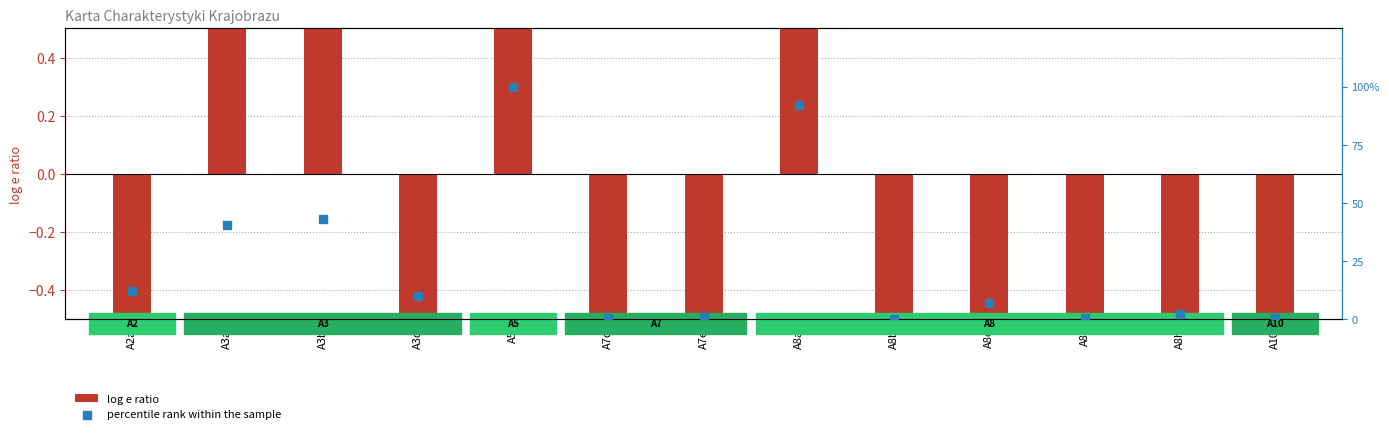

At how many categories does at least one series exceed 30?

4